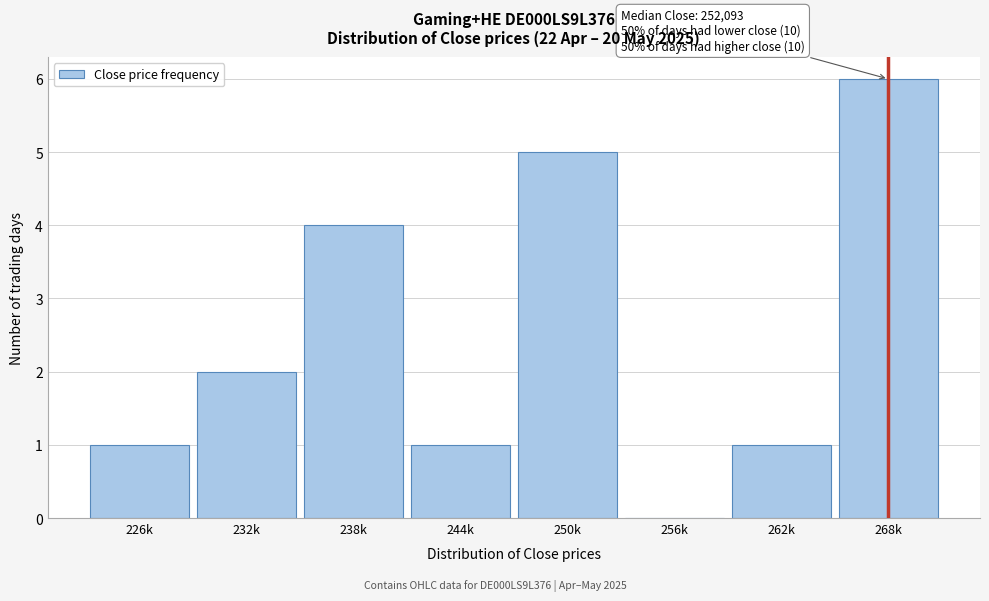

Reading left to right, extract all data points from this chart.

226k=1	232k=2	238k=4	244k=1	250k=5	256k=0	262k=1	268k=6